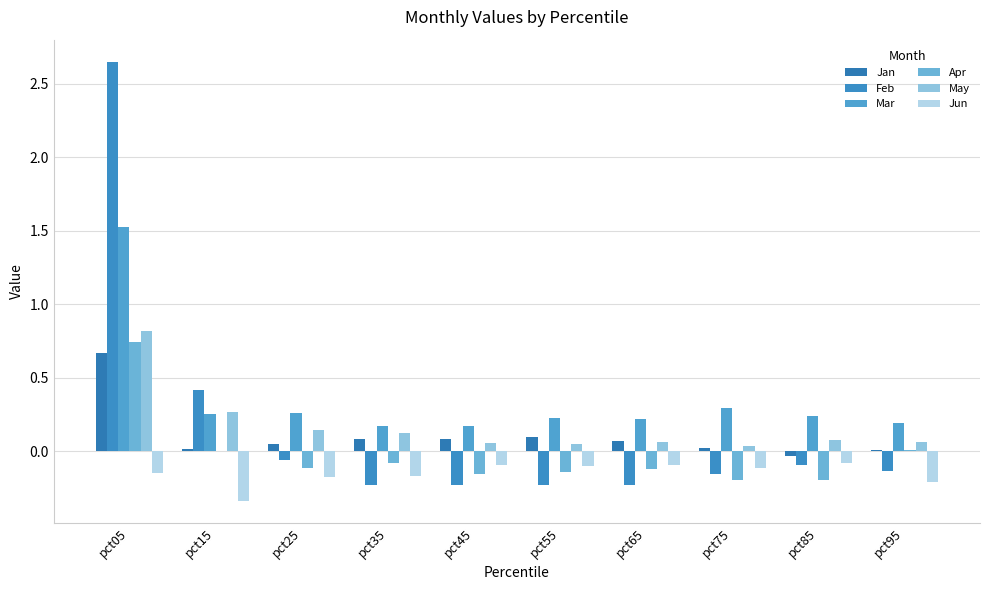

How many groups of bars are there?

10